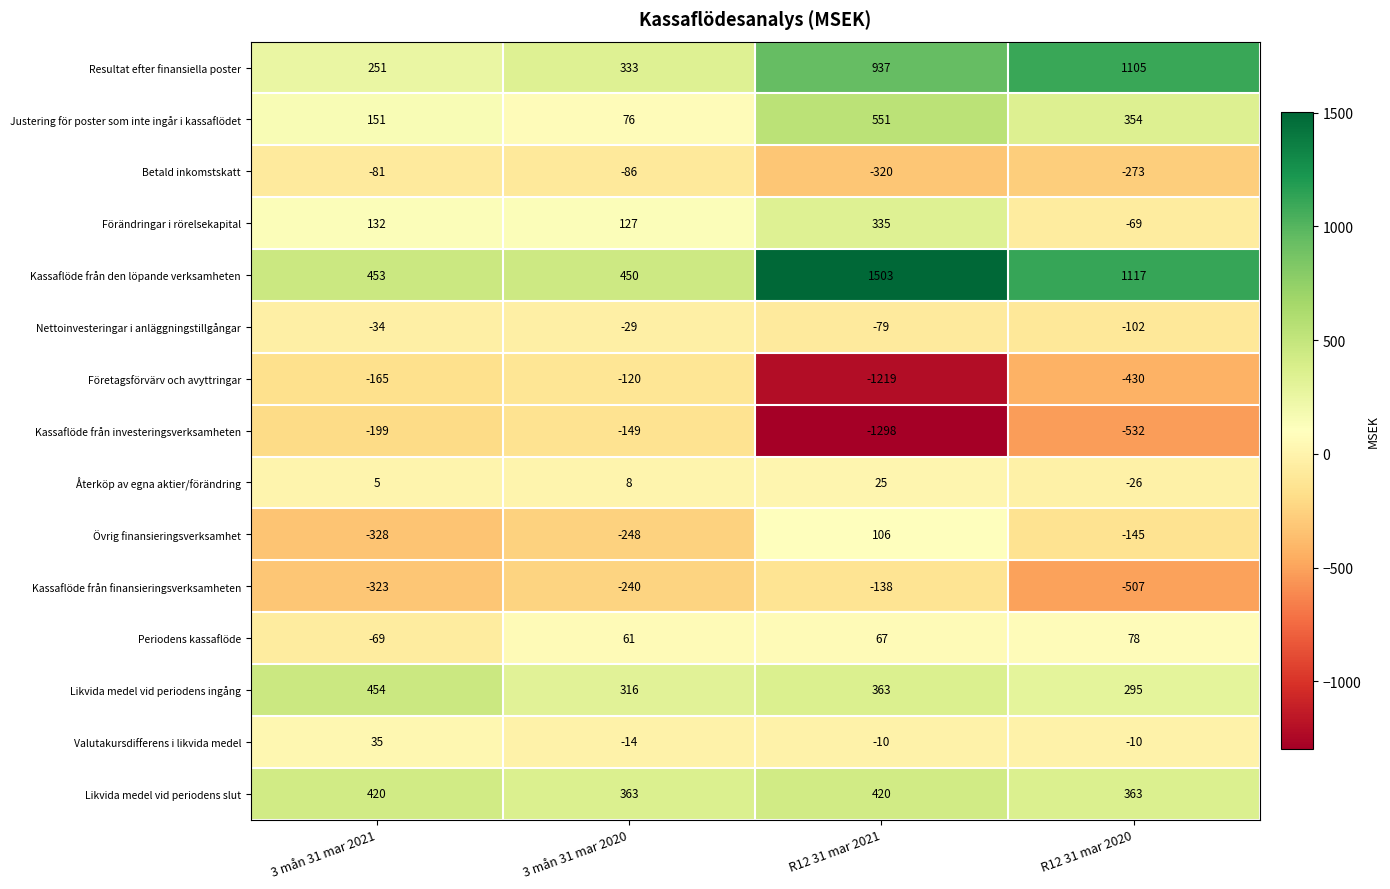

True or false: Nettoinvesteringar i anläggningstillgångar has a value of -11 at 3 mån 31 mar 2021.

False